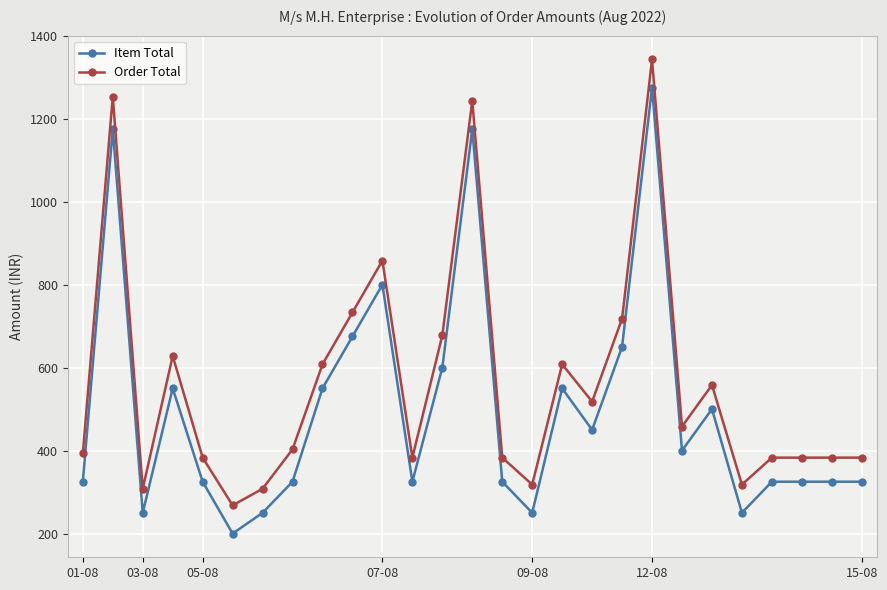

Does the chart have visible grid lines?

Yes